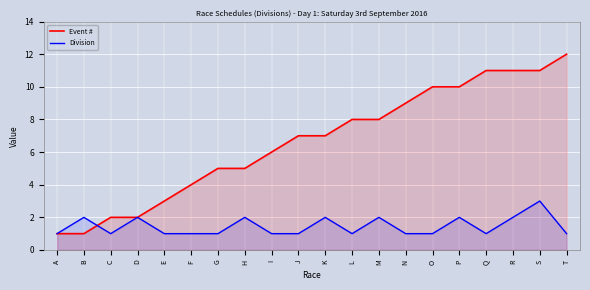

Rank the series by their average value, from highest to lowest.

Event #, Division